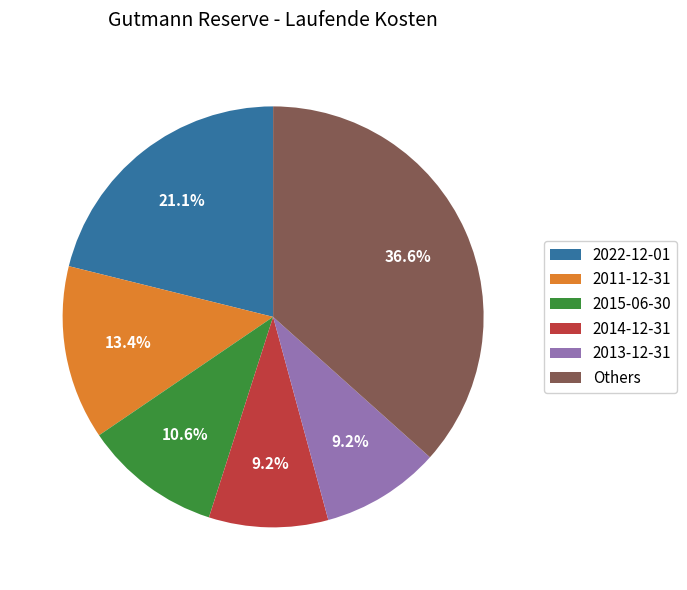

Does any single category account for the majority?

No